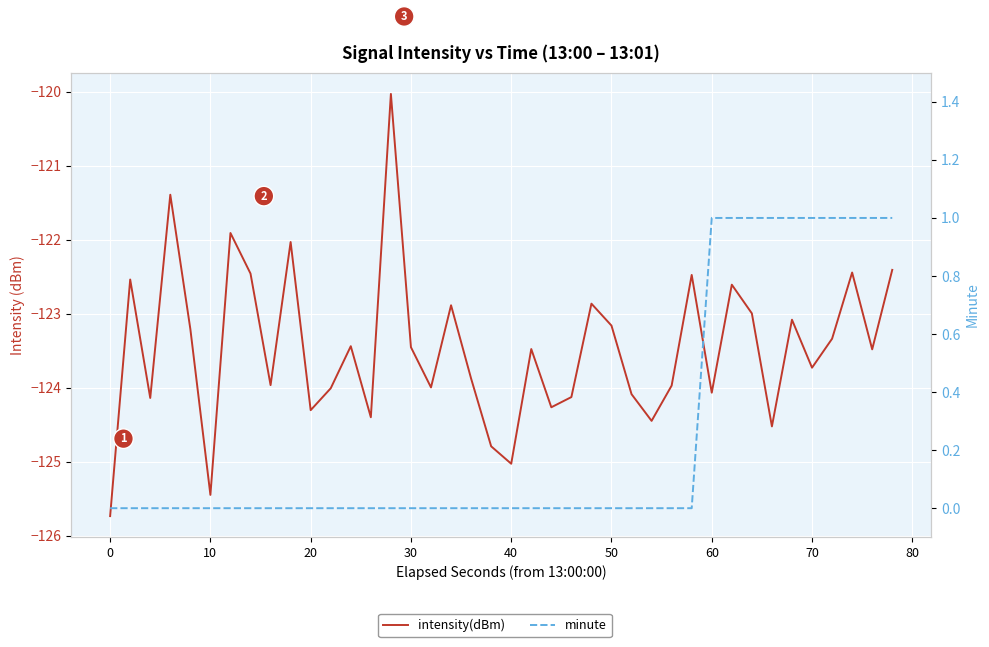

Count the minute values in the range 0 to 1.

40